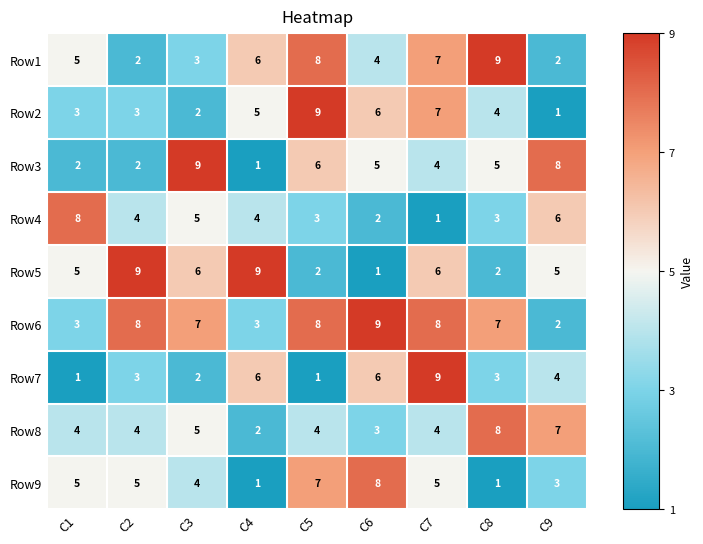

What is the sum of the Row7 values at C4 and C1?

7